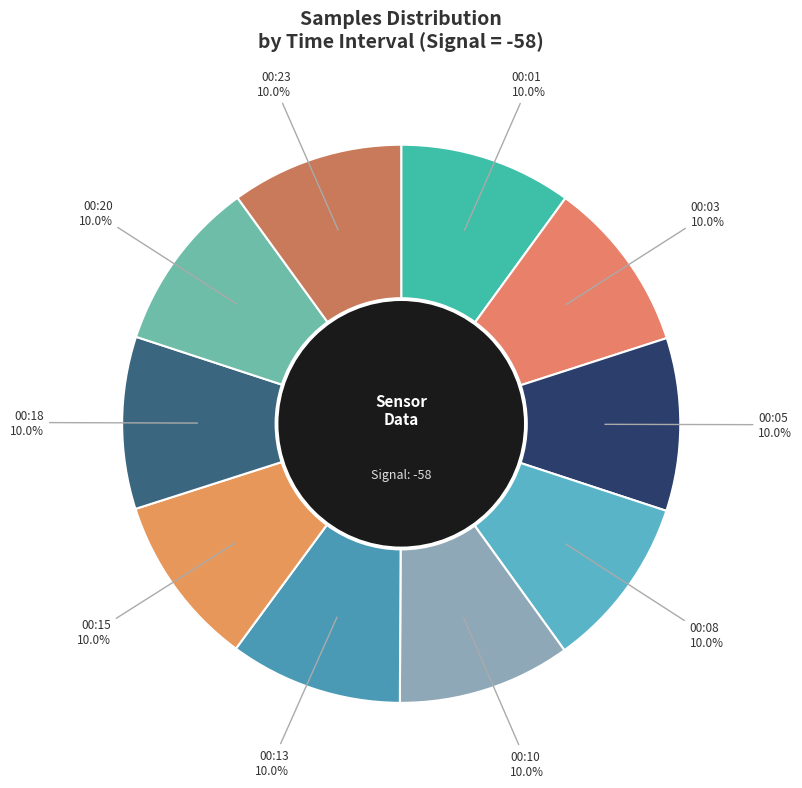

What is the ratio of the value at 00:03 to the value at 00:10?

1.0